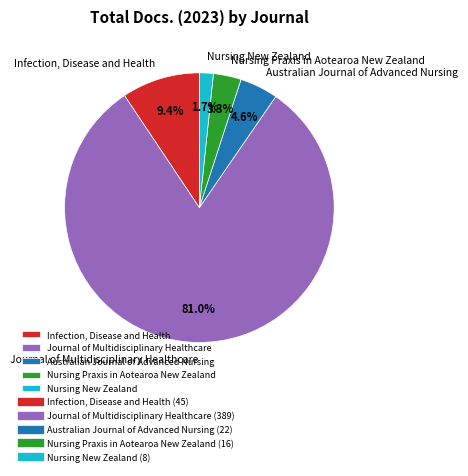

To the nearest percent, what is the average slice percentage?

20%